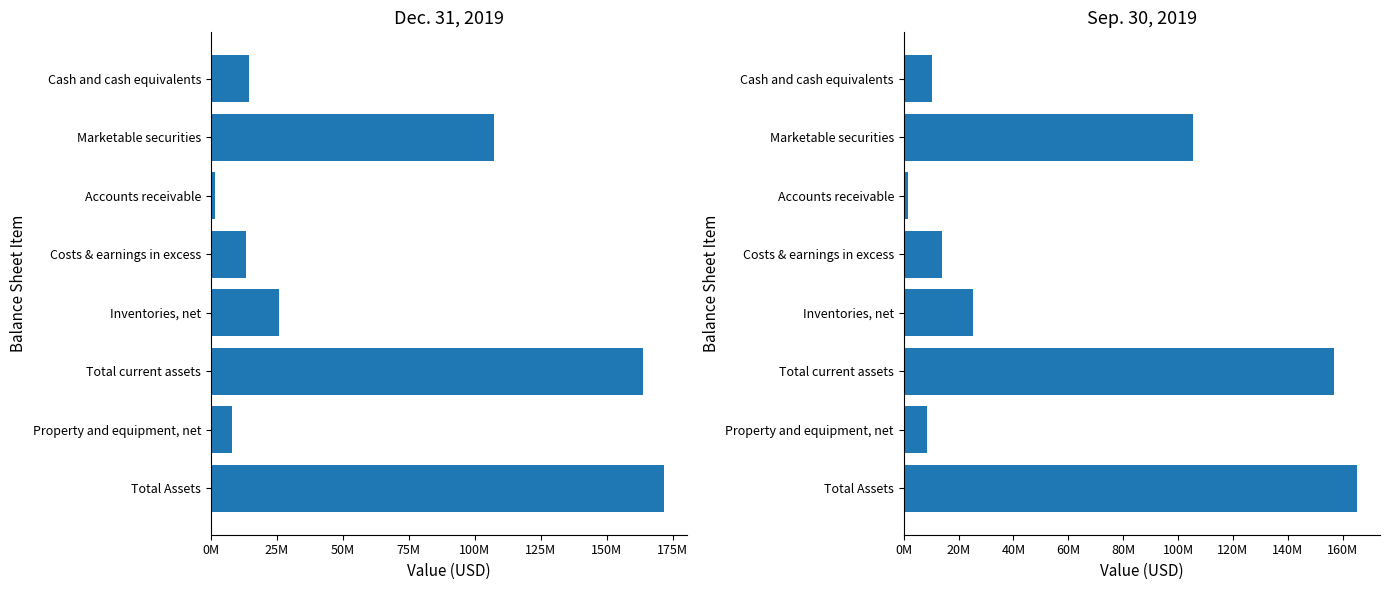

Between Property and equipment, net and Total Assets, which series saw the biggest shift?

Dec. 31, 2019